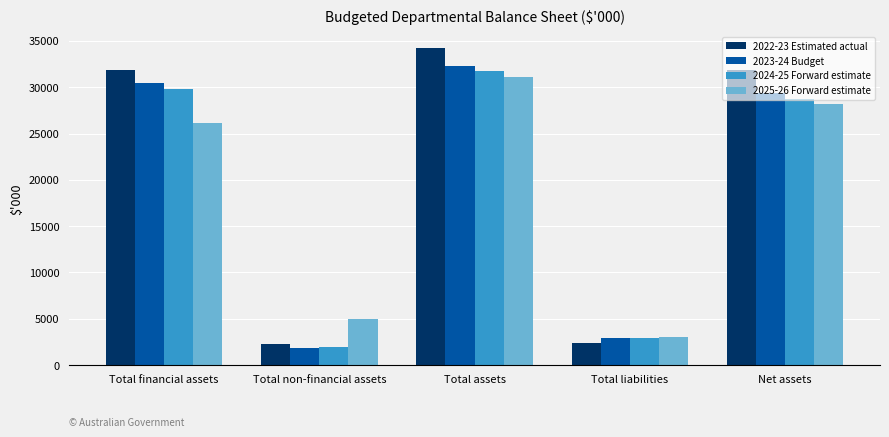

What is the greatest value displayed?

34205